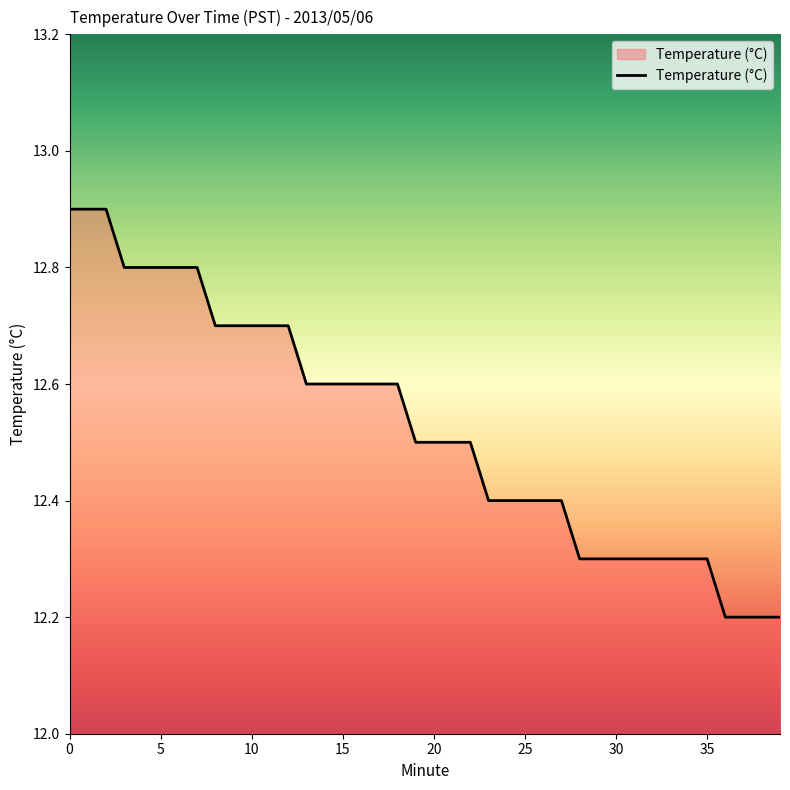

What is the minimum value shown in the chart?

12.2